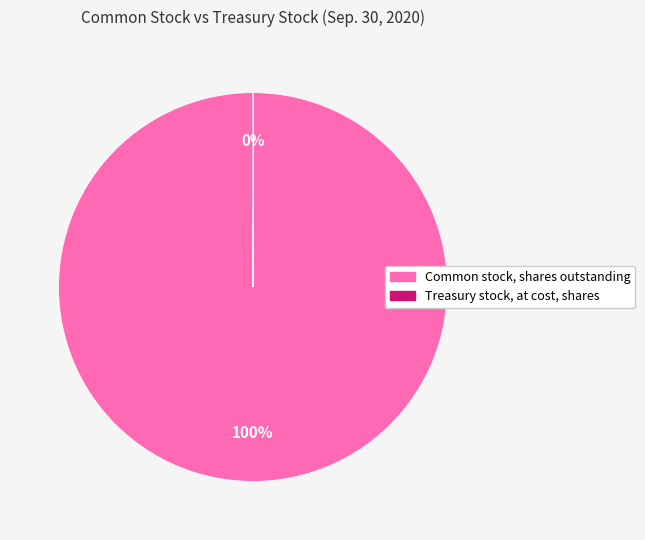

To the nearest percent, what is the average slice percentage?

50%